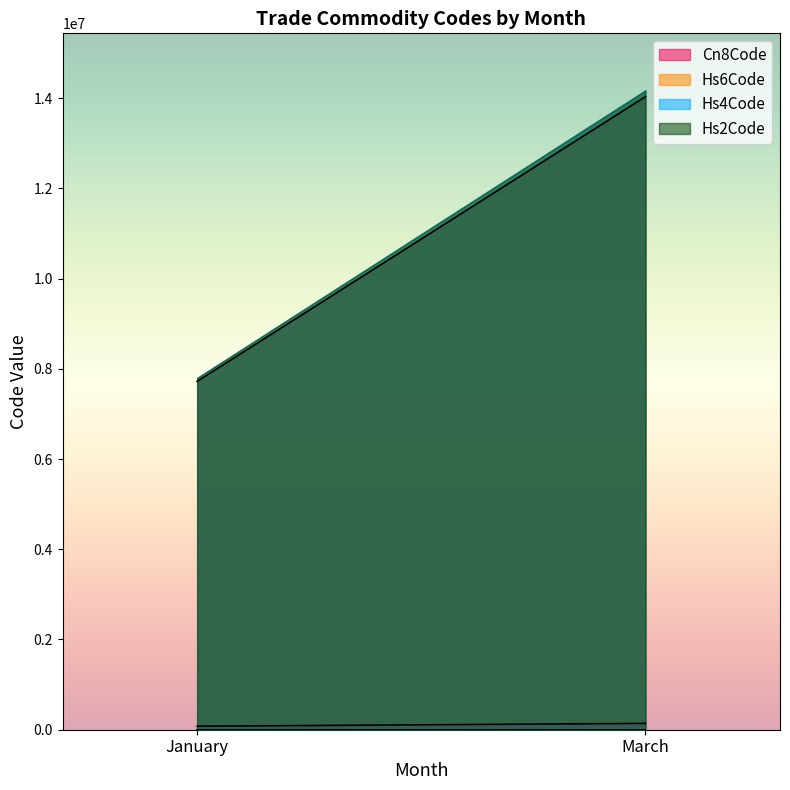

Rank the series at January from highest to lowest value.

Cn8Code, Hs6Code, Hs4Code, Hs2Code